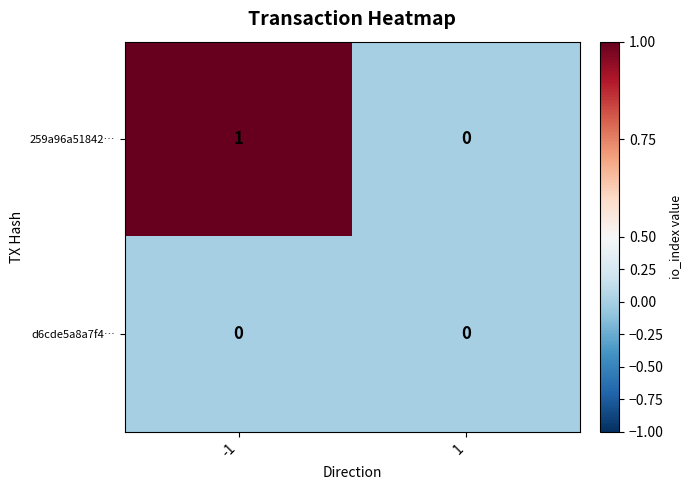

Is it true that d6cde5a8a7f4… equals 0 at 1?

True